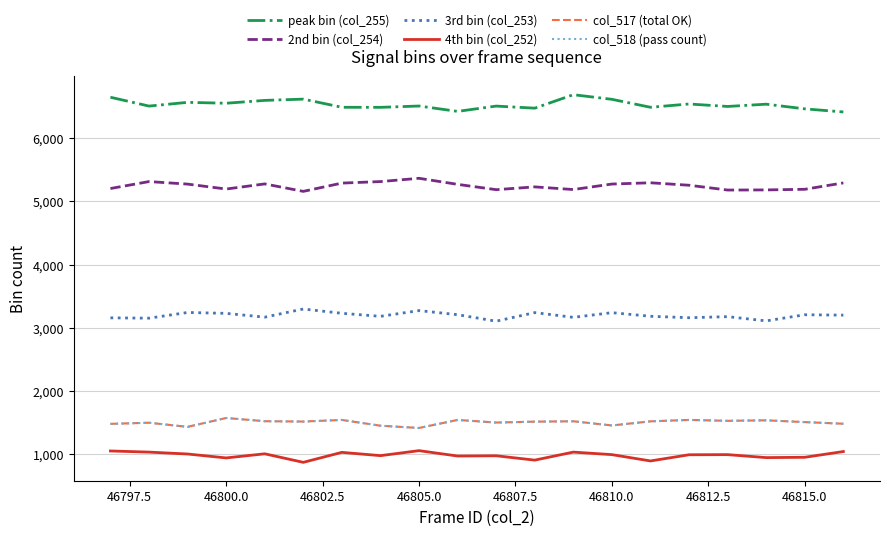

True or false: 4th bin (col_252) and col_517 (total OK) intersect in this chart.

False